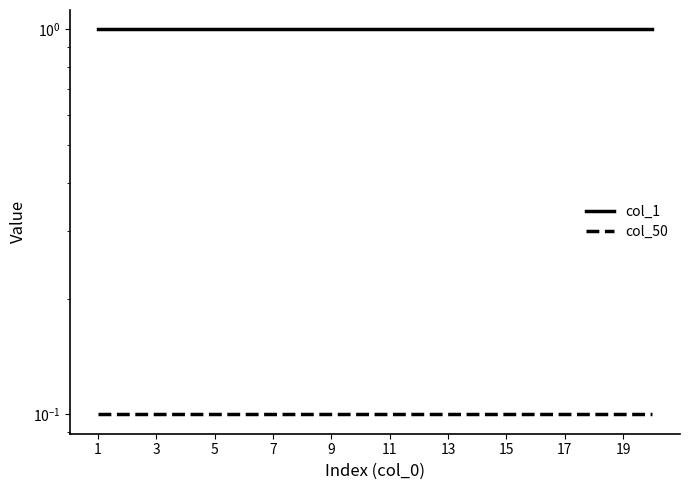

What is the difference between the highest and lowest values at 11?

0.9